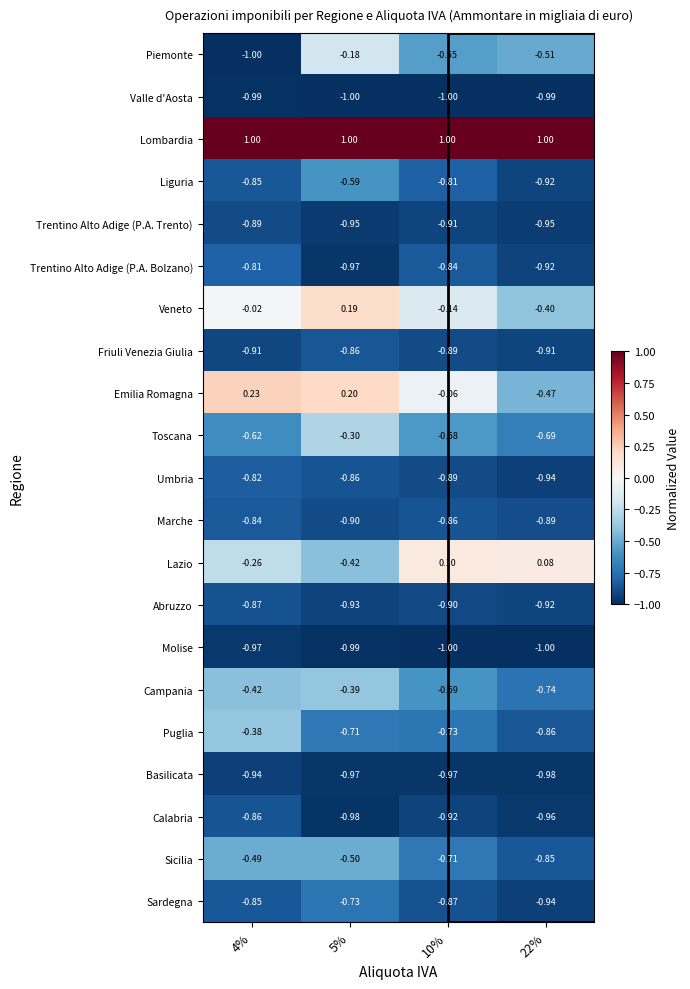

Which series has the widest spread of values?

Piemonte